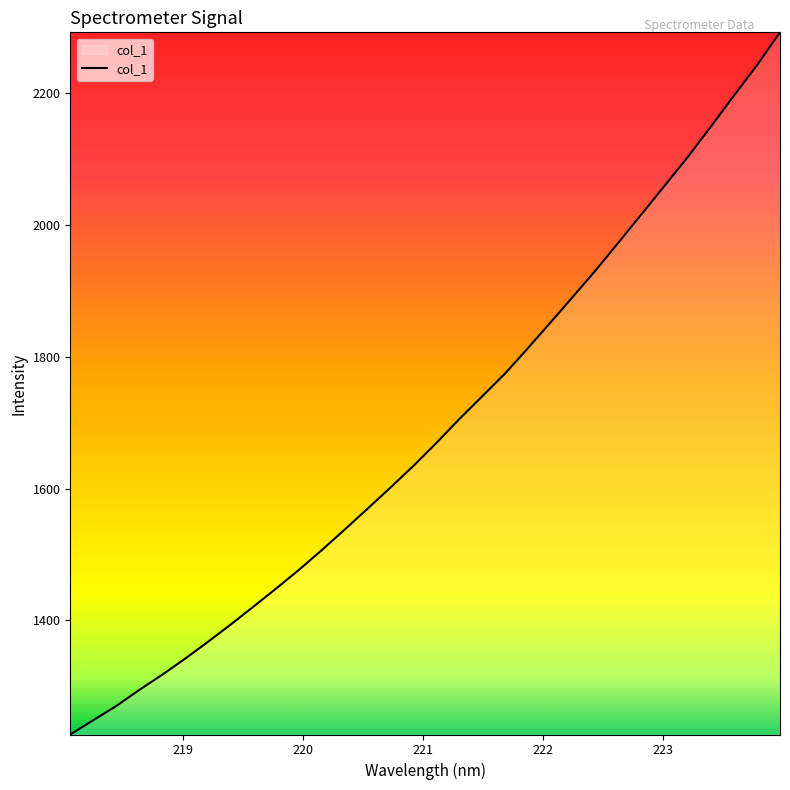

What is the difference between the maximum and minimum values?

1065.4